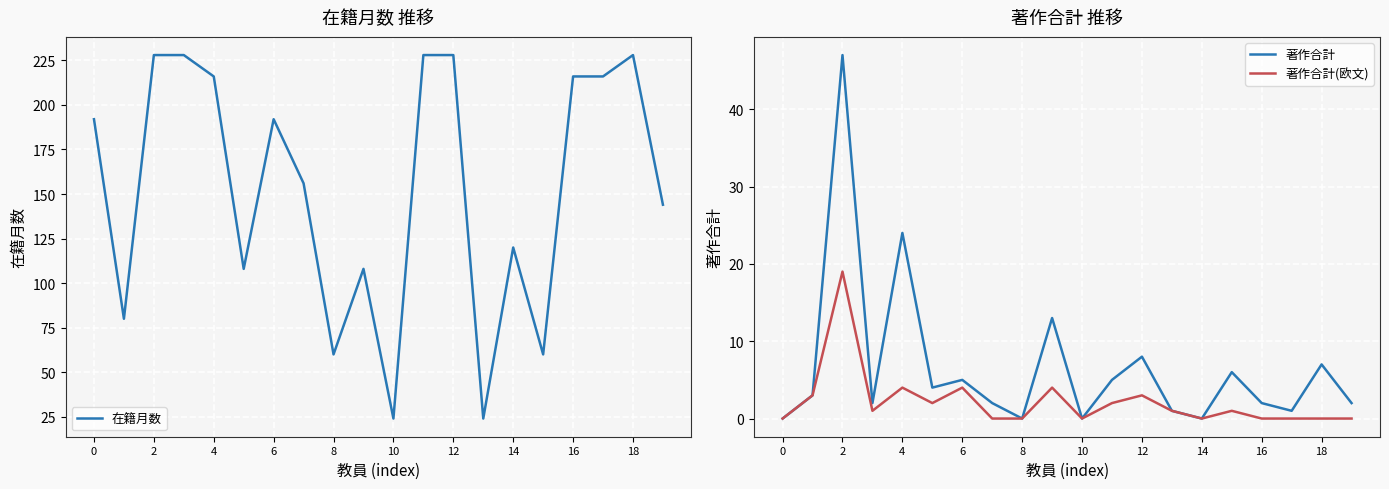

What is the total value across all series at 11?

235